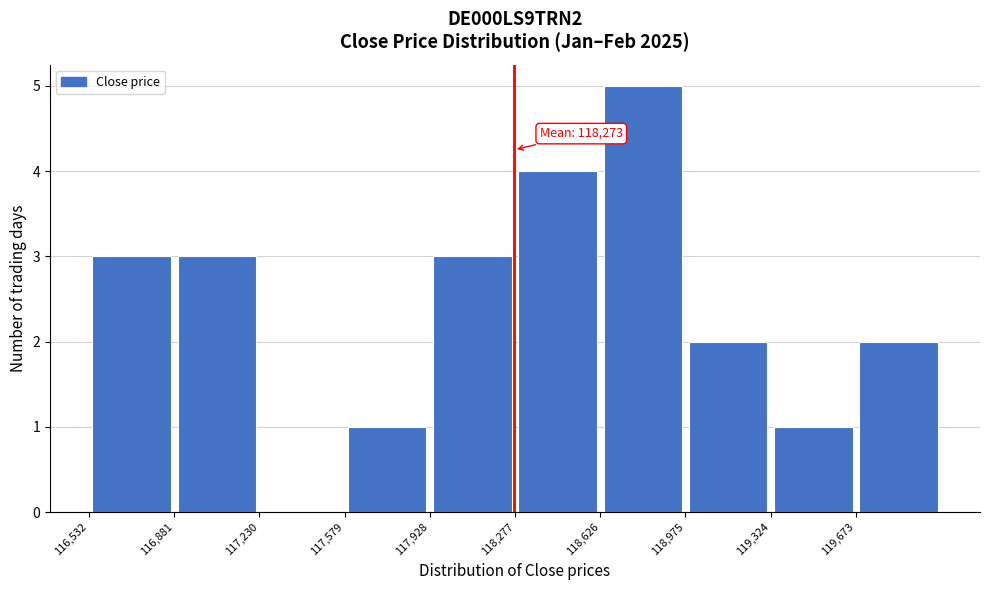

Which range on the x-axis has the tallest bar?

118650 to 119000